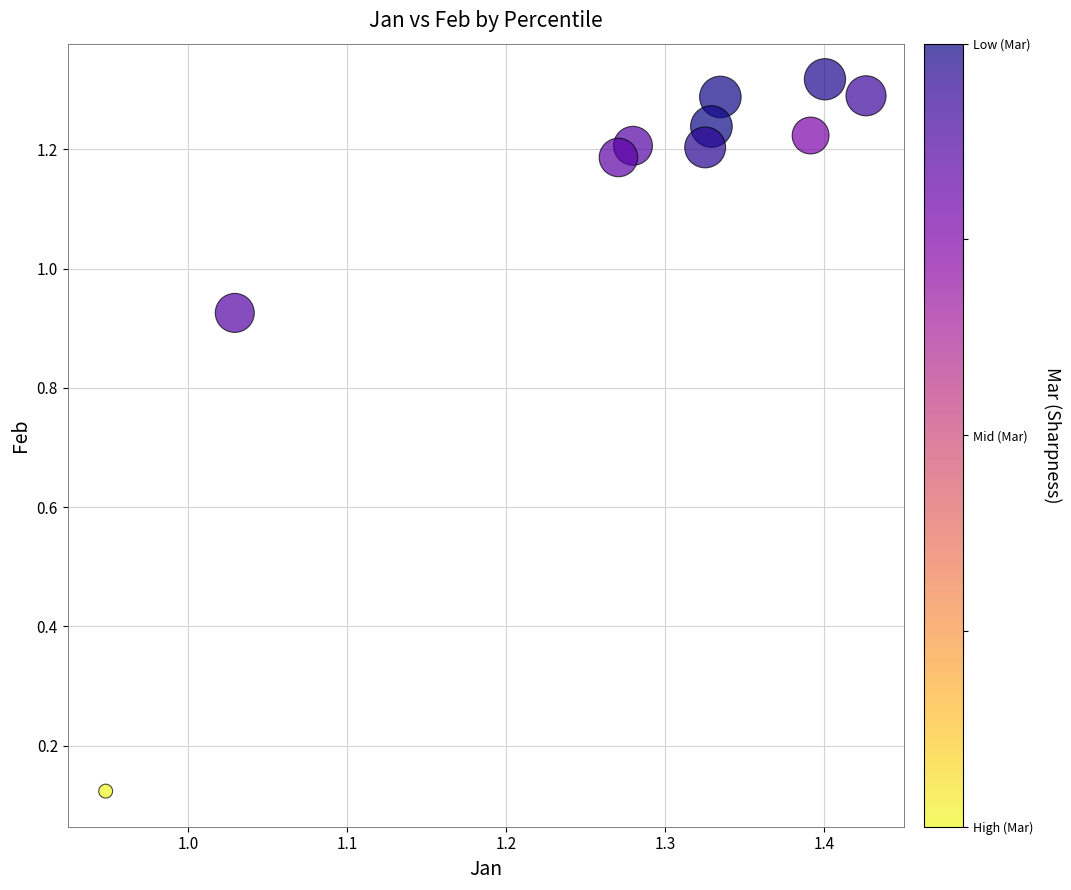

What is the average Y value?

1.1